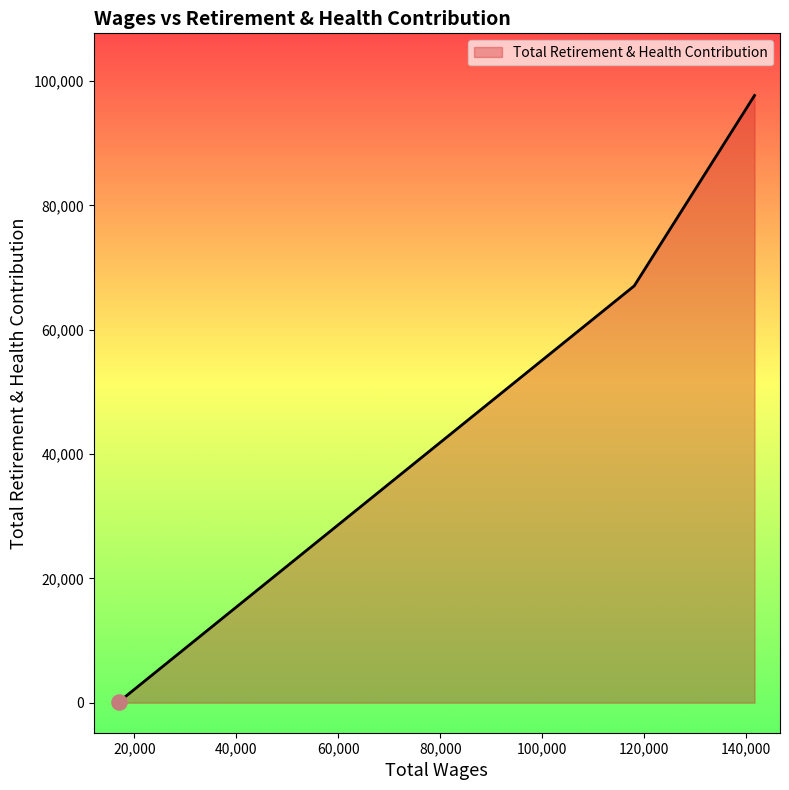

What is the difference between the maximum and minimum values?

97522